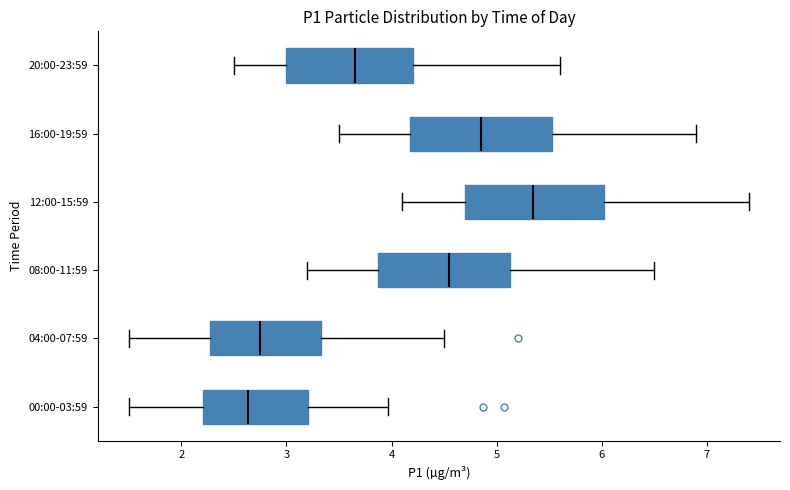

Which box has the furthest to the right median line?

12:00-15:59